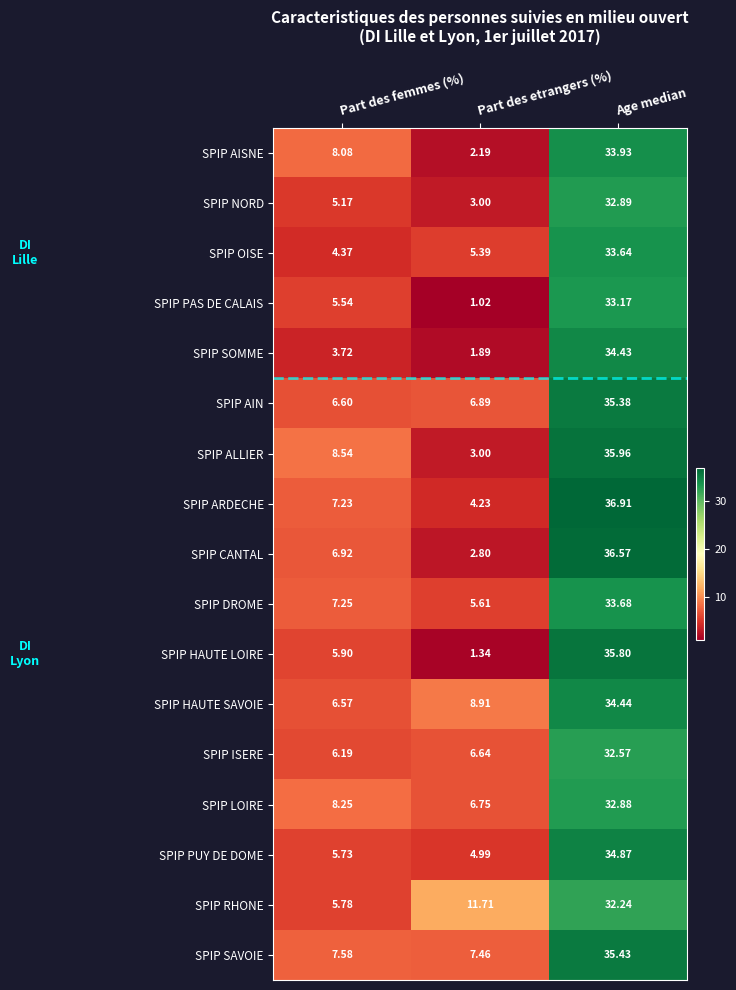

At which category does the chart reach its peak across all series?

Age median